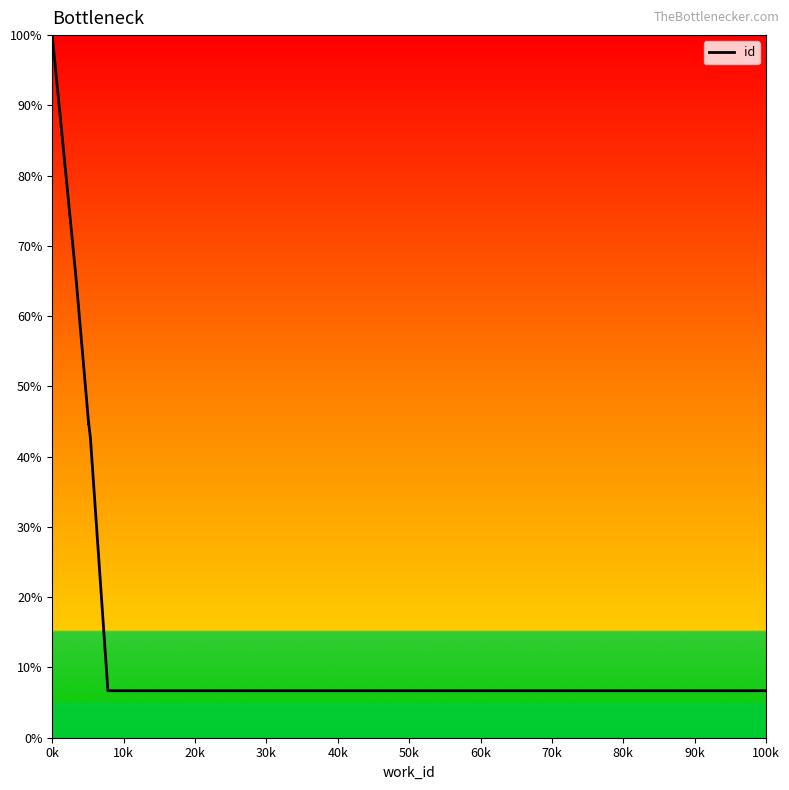

What is the label of the 5th point from the left?

40k